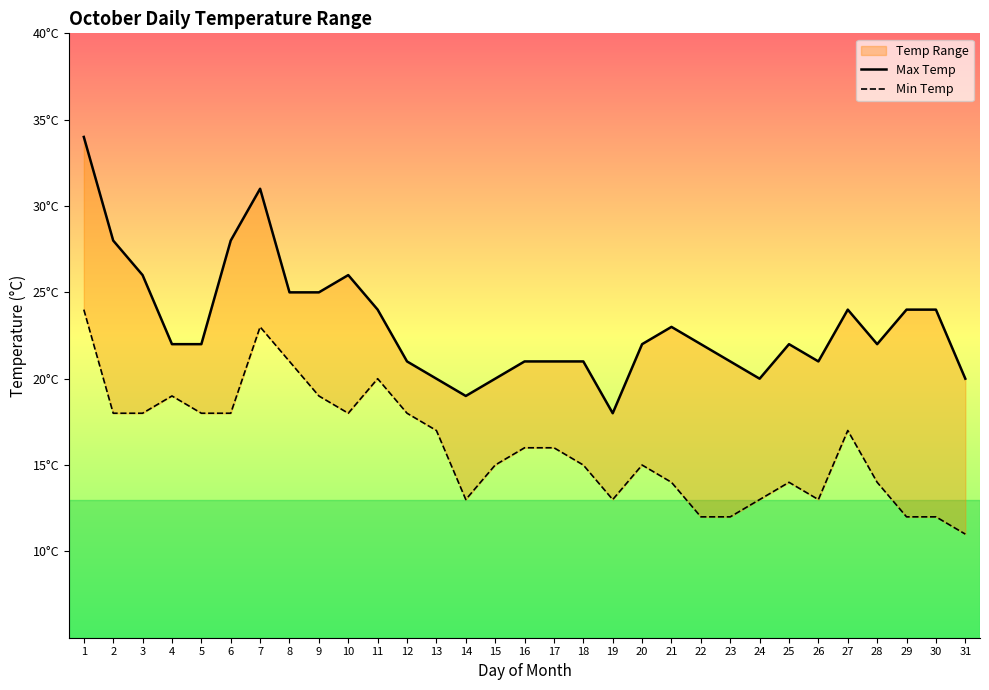

In Min Temp, how many points are lower than both neighbors (excluding endpoints)?

4